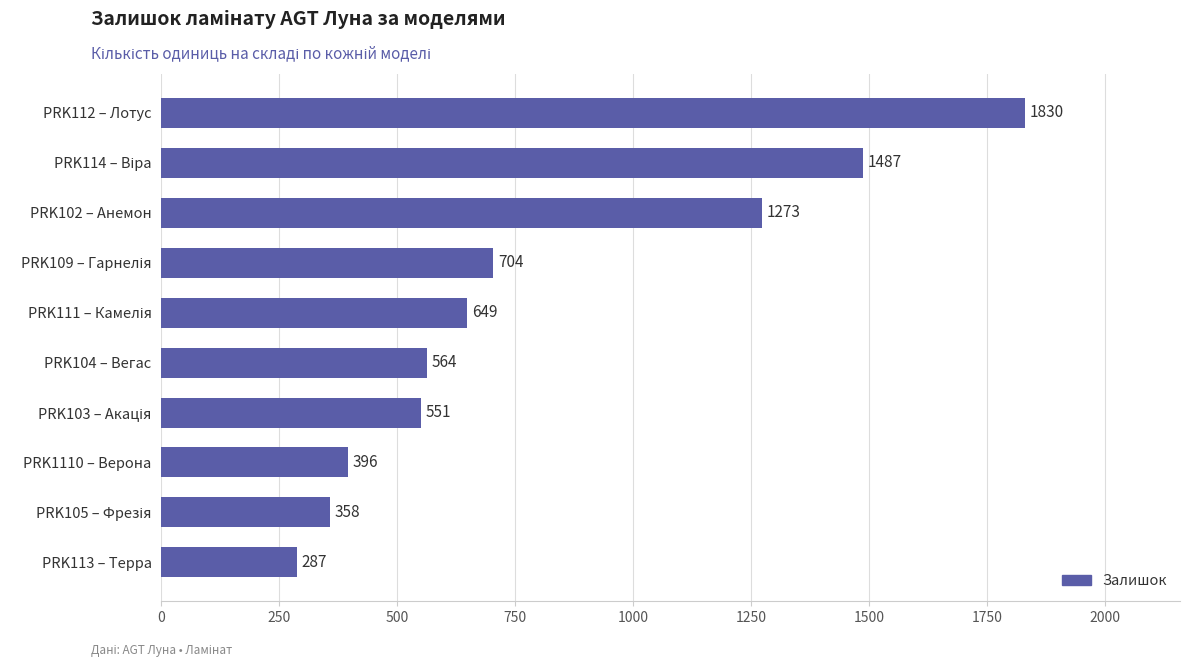

Between PRK112 – Лотус and PRK1110 – Верона, which is larger?

PRK112 – Лотус